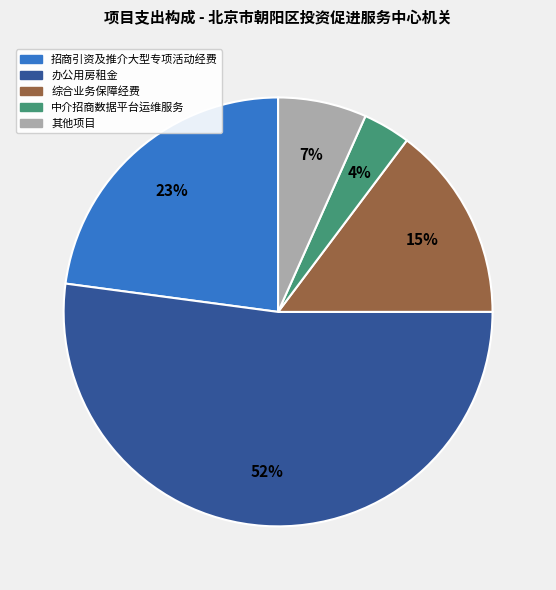

How many slices are in this pie chart?

5